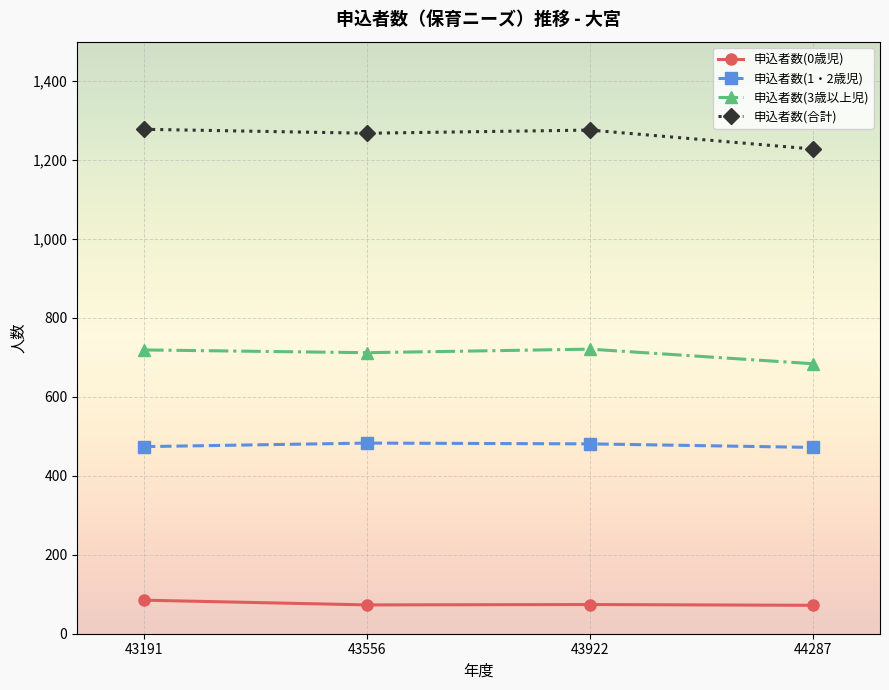

Where does the 申込者数(0歳児) series first go above 74?

43191